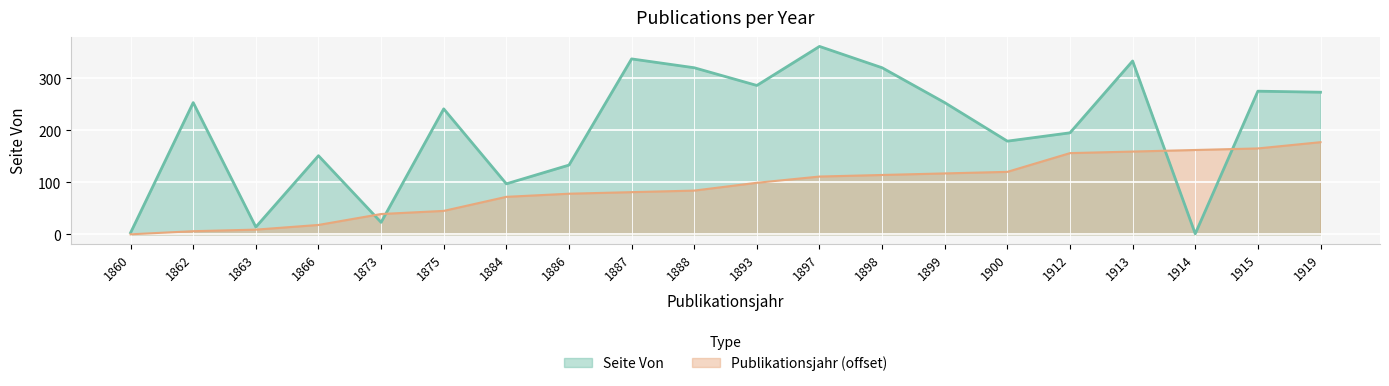

Is the value of Seite Von at 1898 greater than the value of Publikationsjahr (numeric) at 1875?

Yes